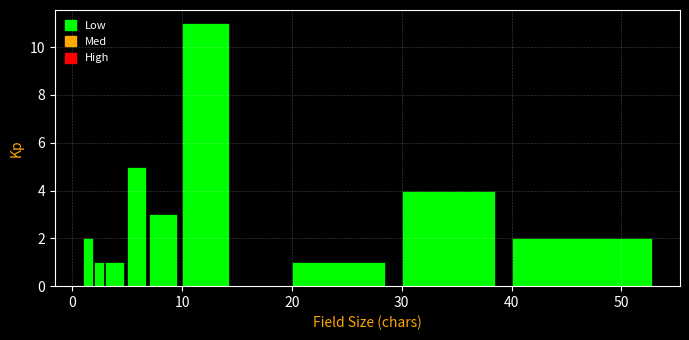

Around what value on the x-axis is the tallest bar? Give the approximate position of its centre, as read against the axis.

12